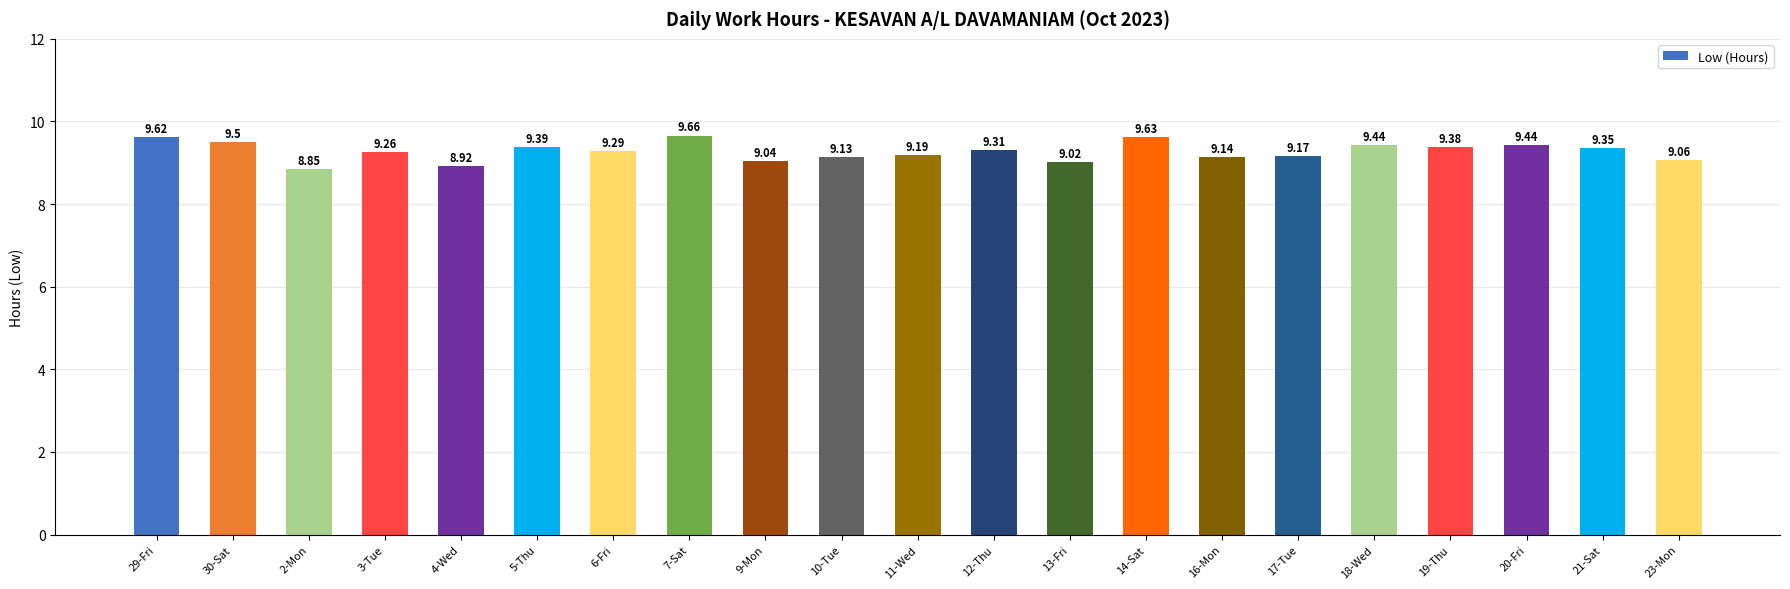

What is the sum of all values?

194.8